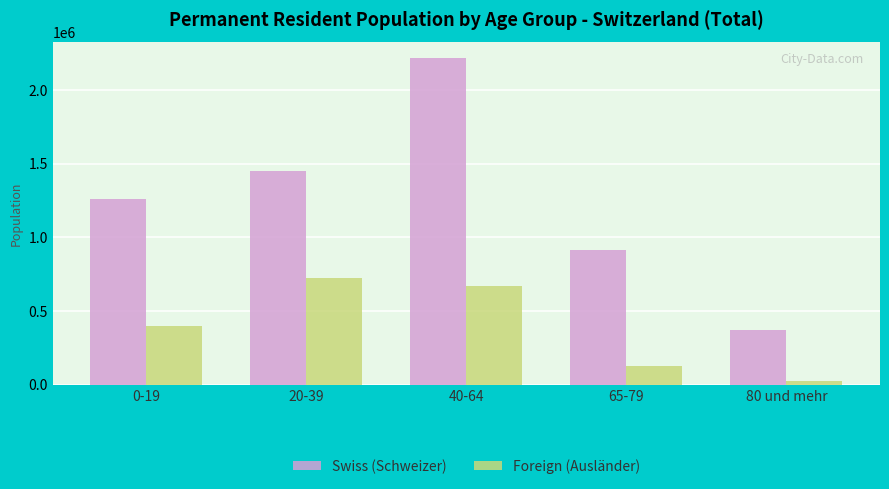

Count the number of categories in the chart.

5